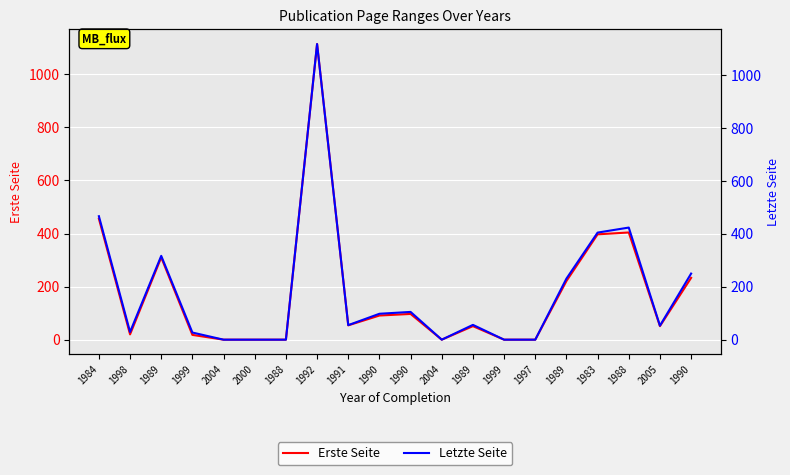

True or false: Erste Seite and Letzte Seite cross at least once.

False